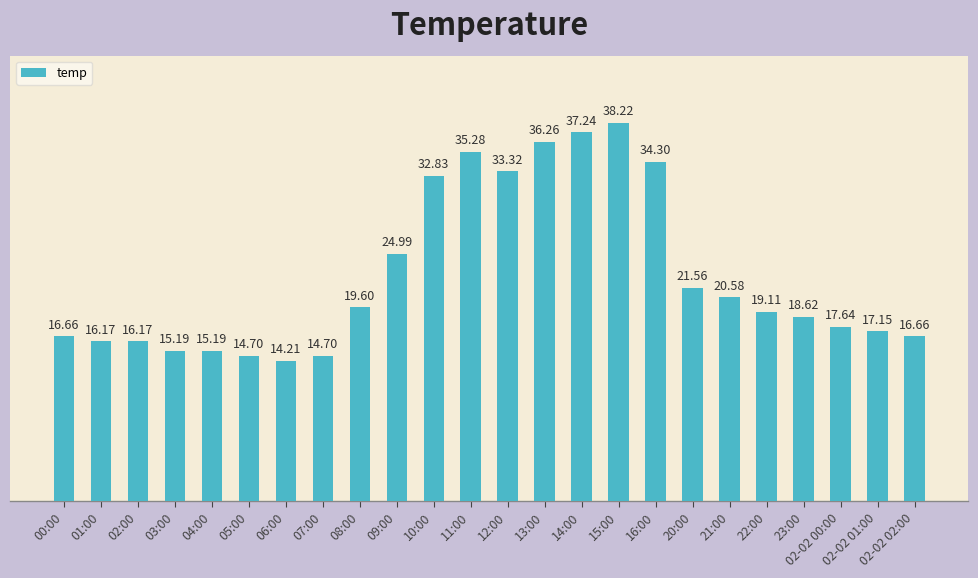

The value at 23:00 is 18.6. True or false?

True